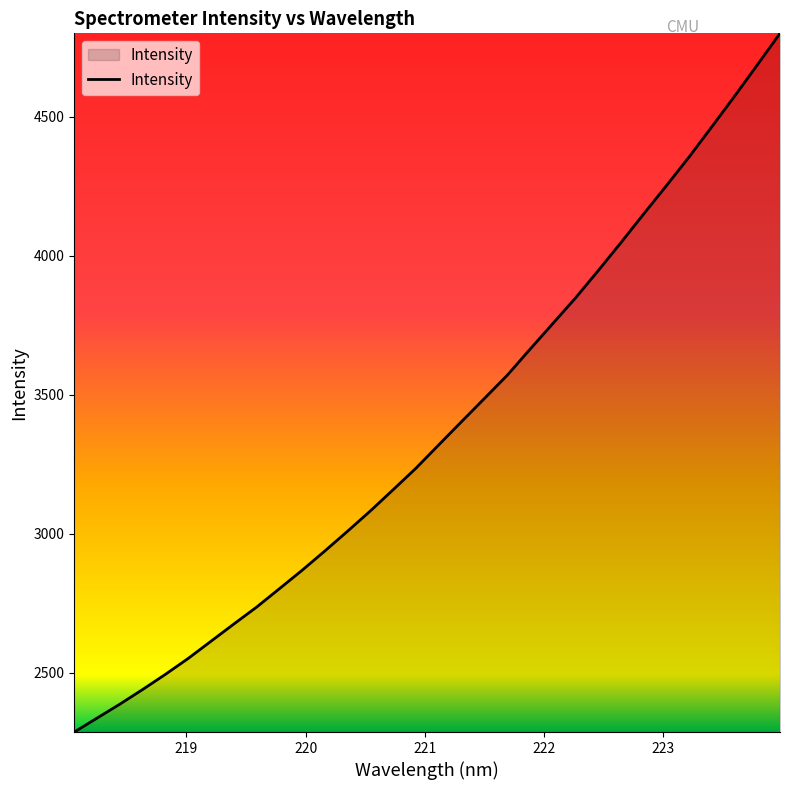

What is the greatest value displayed?

4800.4